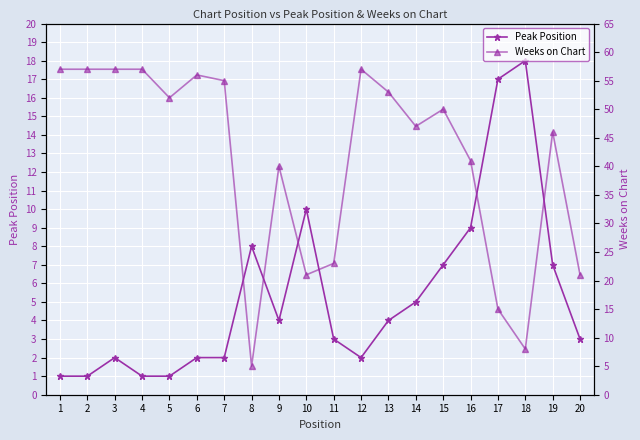

True or false: Weeks on Chart and Peak Position cross at least once.

True